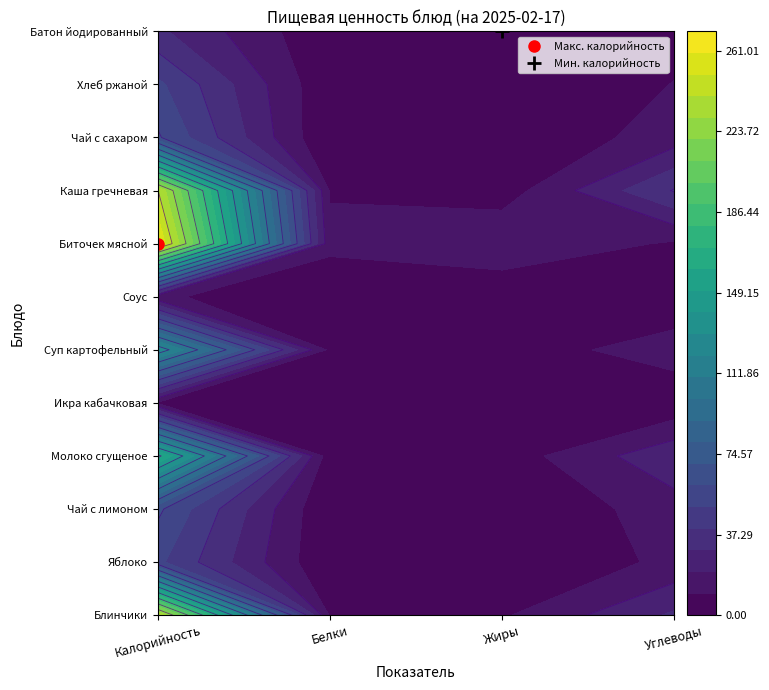

Reading left to right, what are all the values shown in this chart?

Блинчики: 0=241.0	1=9.0	2=8.7	3=31.6
Яблоко: 0=52.3	1=0.5	2=0.1	3=12.4
Чай с лимоном: 0=62.2	1=0.2	2=0.1	3=15.2
Молоко сгущеное: 0=163.6	1=3.6	2=4.2	3=27.8
Икра кабачковая: 0=8.9	1=0.3	2=0.0	3=1.8
Суп картофельный: 0=128.2	1=7.5	2=4.1	3=15.4
Соус: 0=12.0	1=0.2	2=0.7	3=1.2
Биточек мясной: 0=261.0	1=13.1	2=19.2	3=8.6
Каша гречневая: 0=240.8	1=9.0	2=4.6	3=40.8
Чай с сахаром: 0=61.4	1=0.2	2=0.1	3=15.0
Хлеб ржаной: 0=52.3	1=1.5	2=0.6	3=10.3
Батон йодированный: 0=32.0	1=1.3	2=0.0	3=6.7